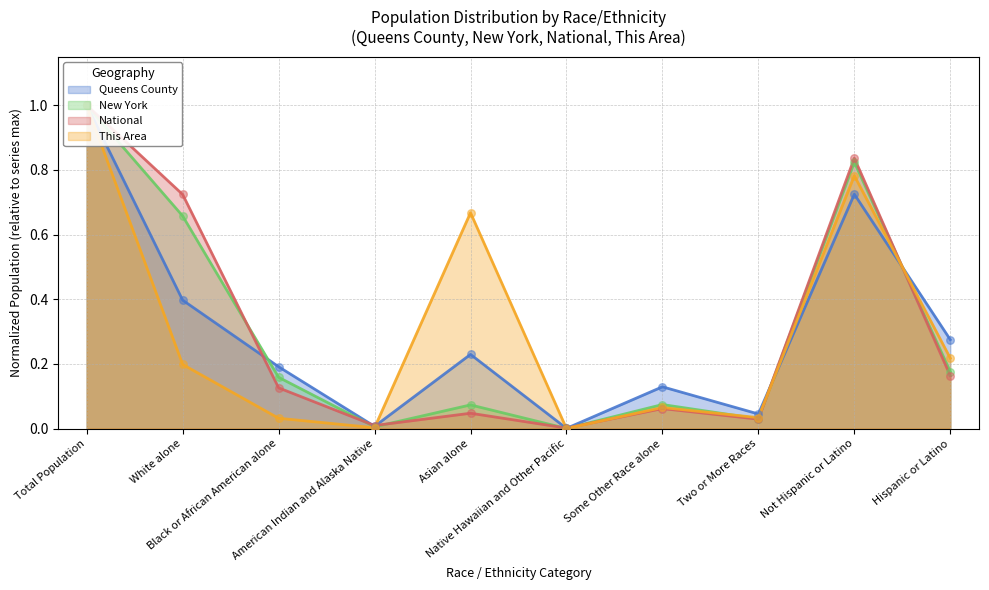

What are all the series names shown in the legend?

Queens County, New York, National, This Area